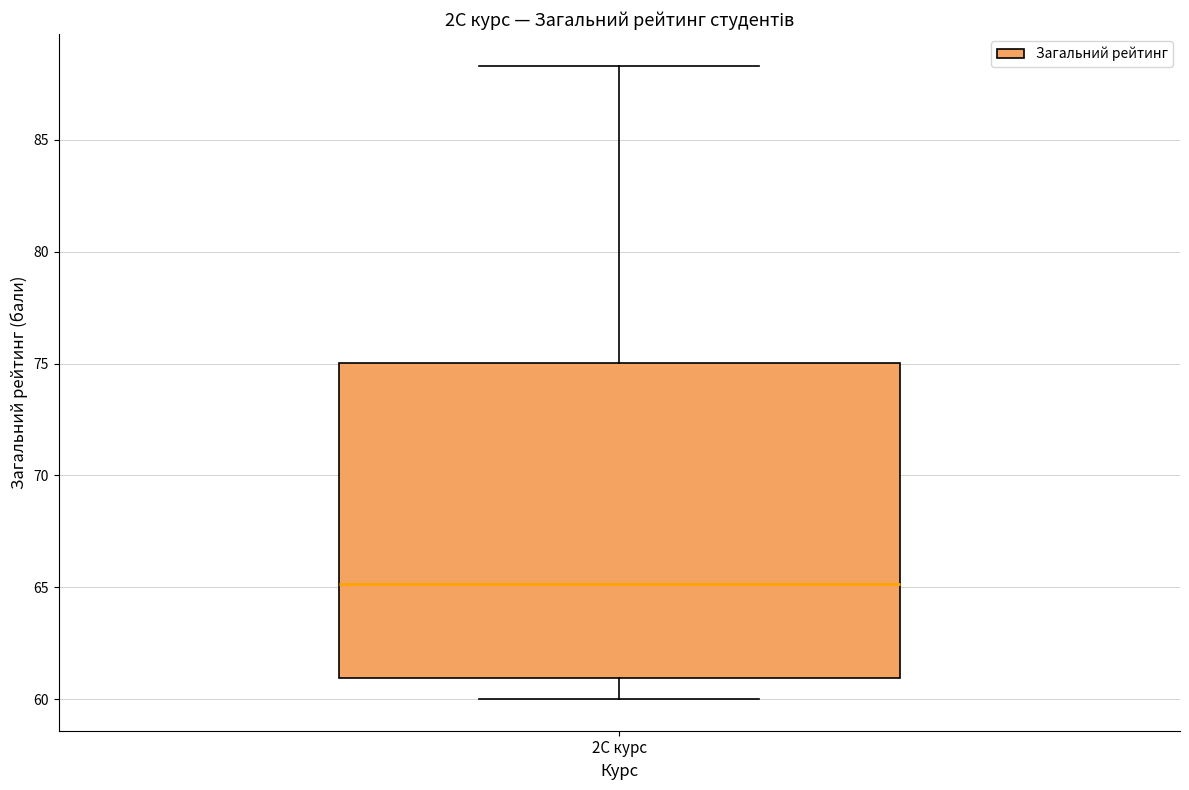

Where does the upper whisker of the box for 2С курс end on the y-axis? The values are not printed on the chart, so give them approximately, as read against the axis.

88.5